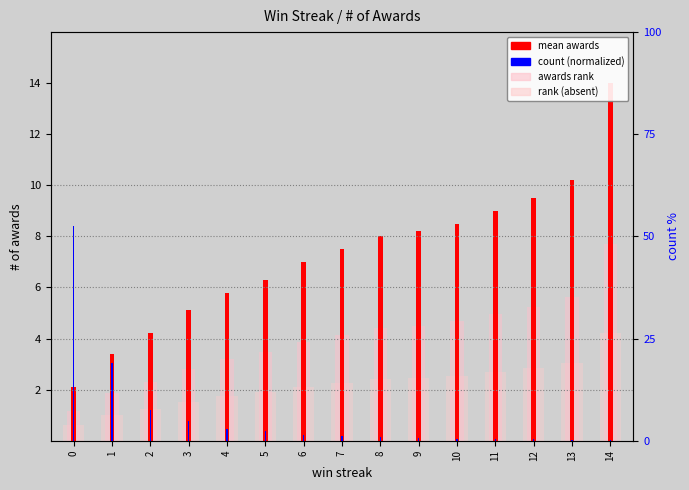

Where does the mean awards series first go above 7?

7